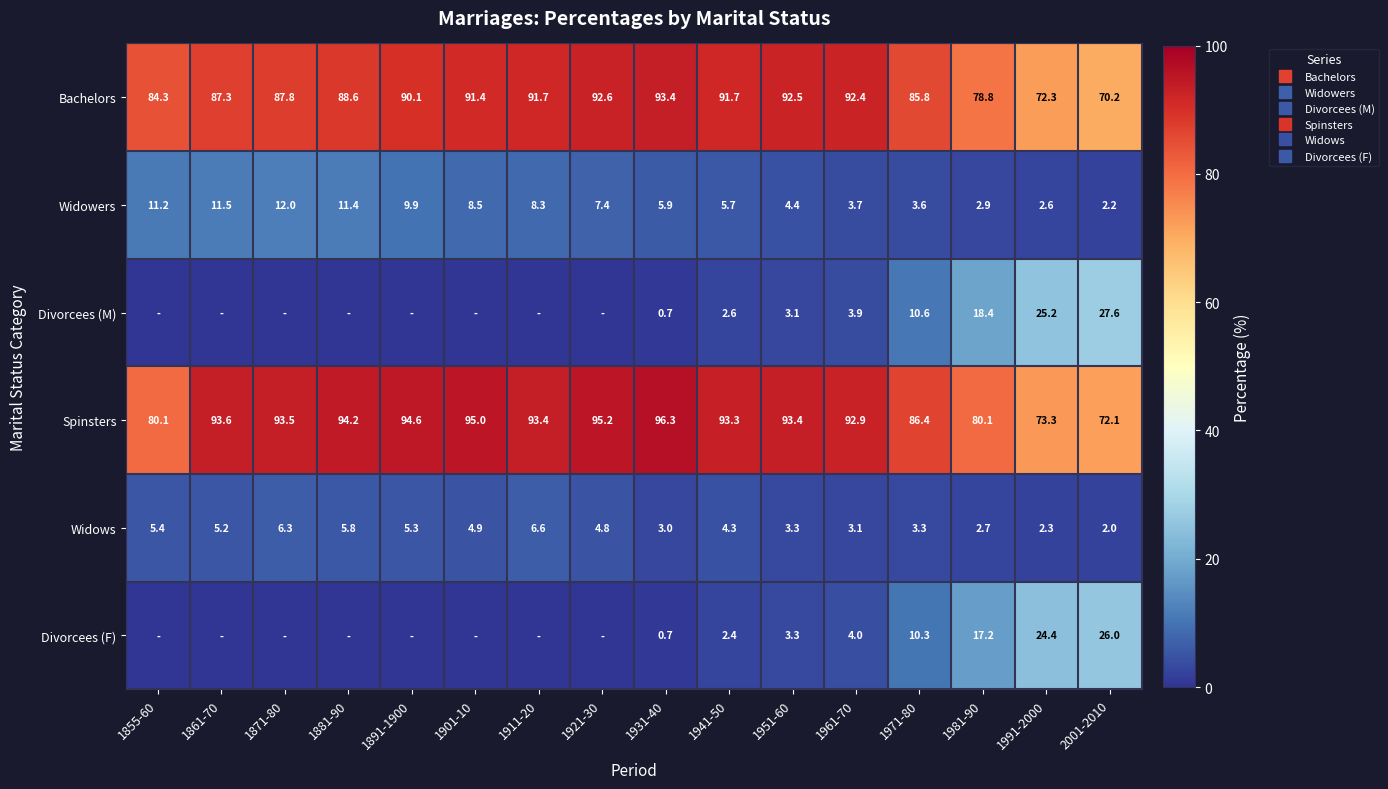

At how many categories does at least one series exceed 49?

16